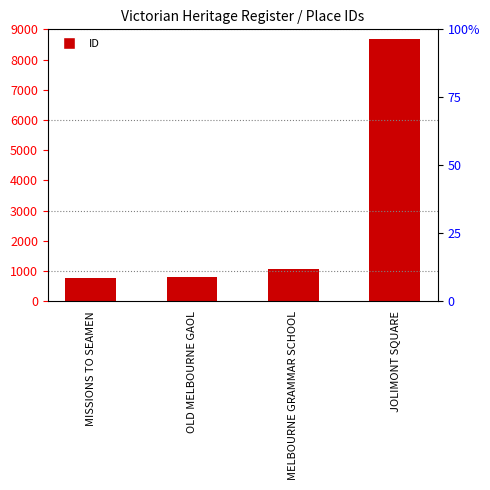

Rank the categories by value from lowest to highest.

MISSIONS TO SEAMEN, OLD MELBOURNE GAOL, MELBOURNE GRAMMAR SCHOOL, JOLIMONT SQUARE